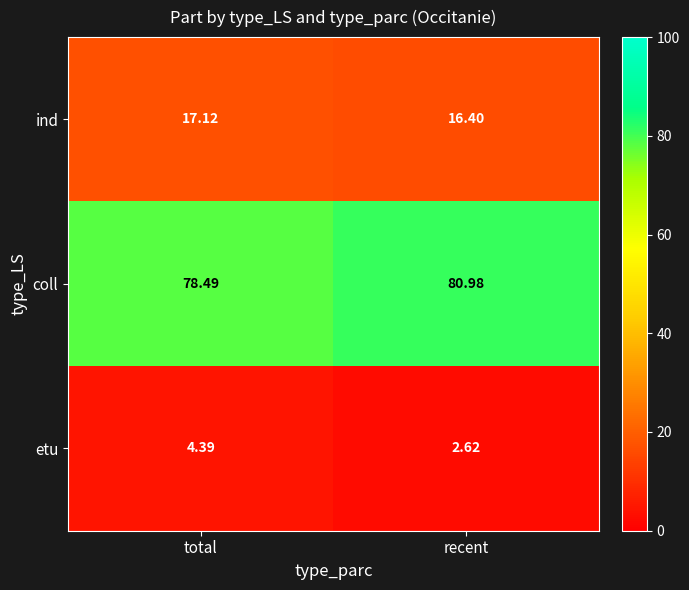

Rank the series by their average value, from lowest to highest.

etu, ind, coll